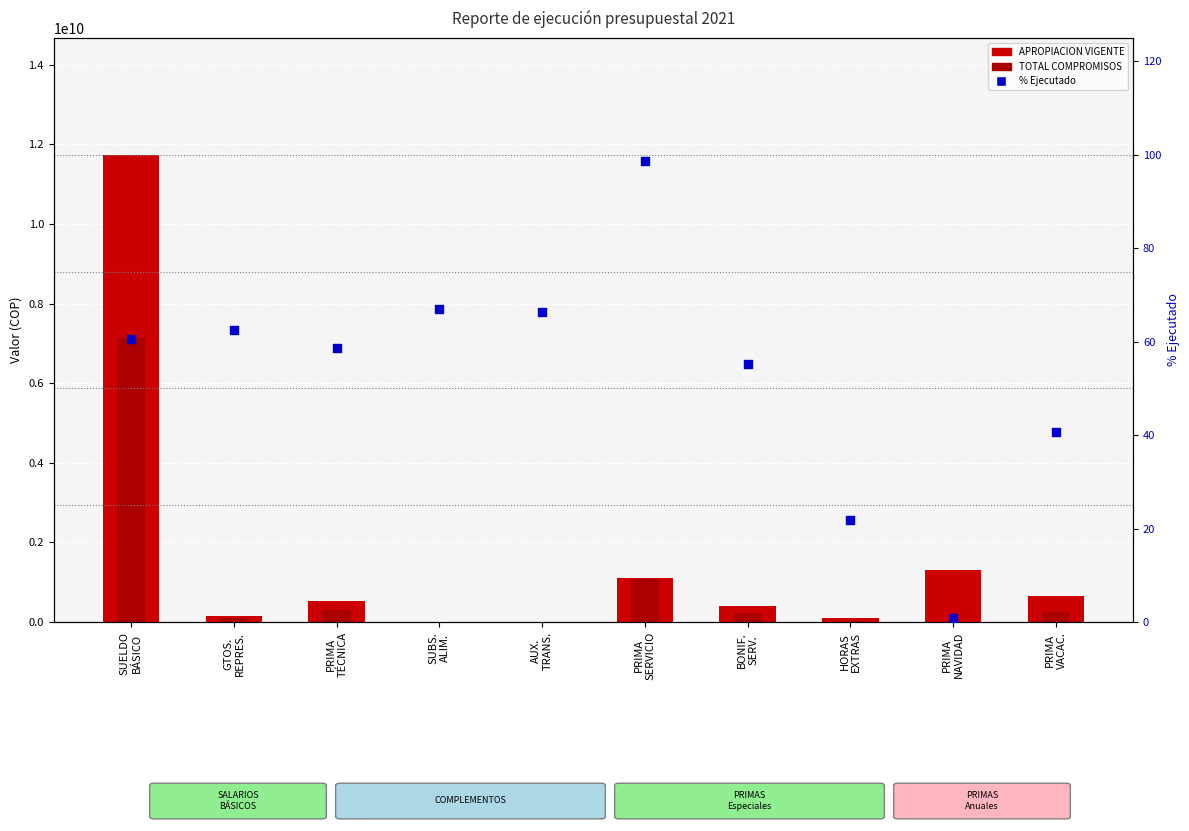

Which series reaches the maximum Y coordinate?

APROPIACION VIGENTE